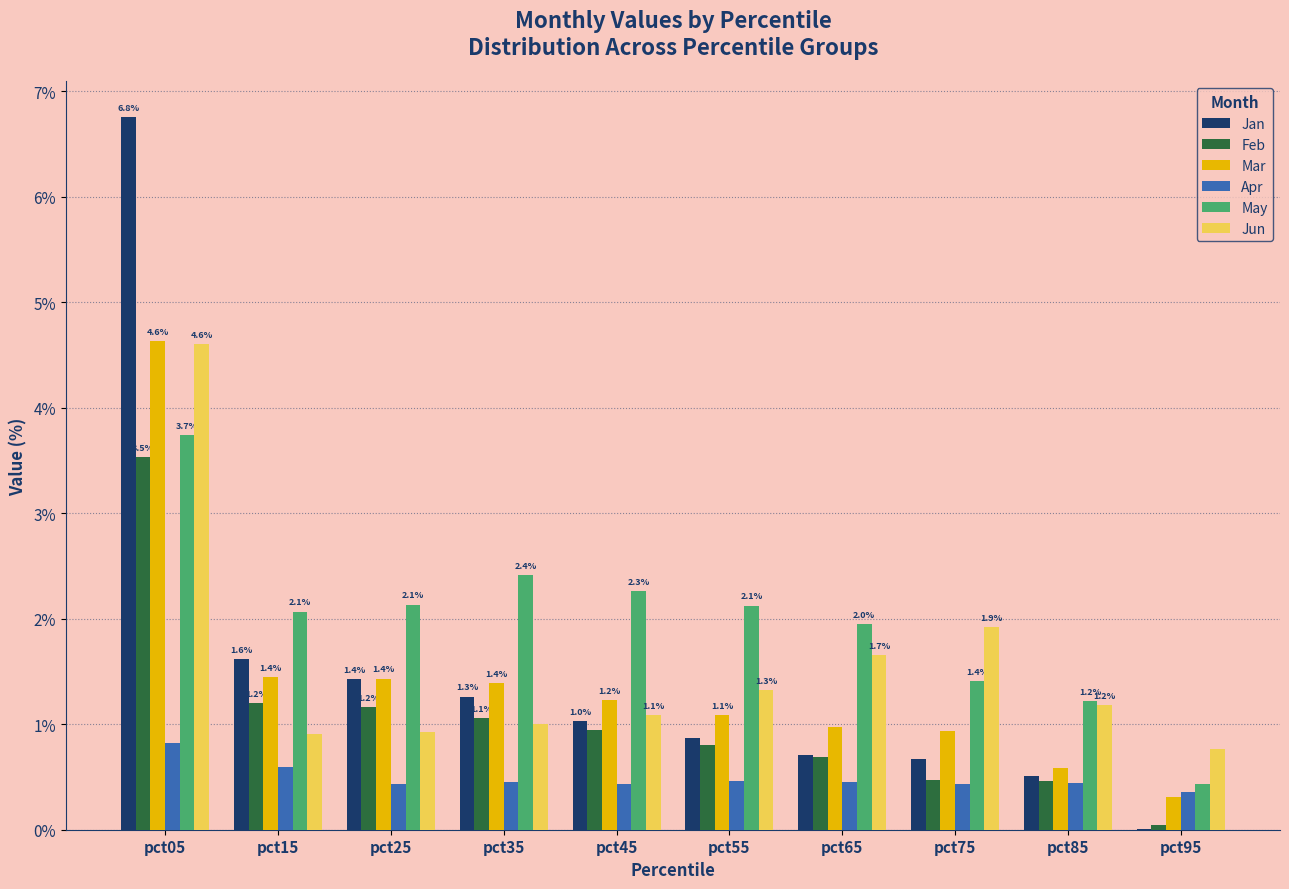

At which category is the sum across all series the highest?

pct05